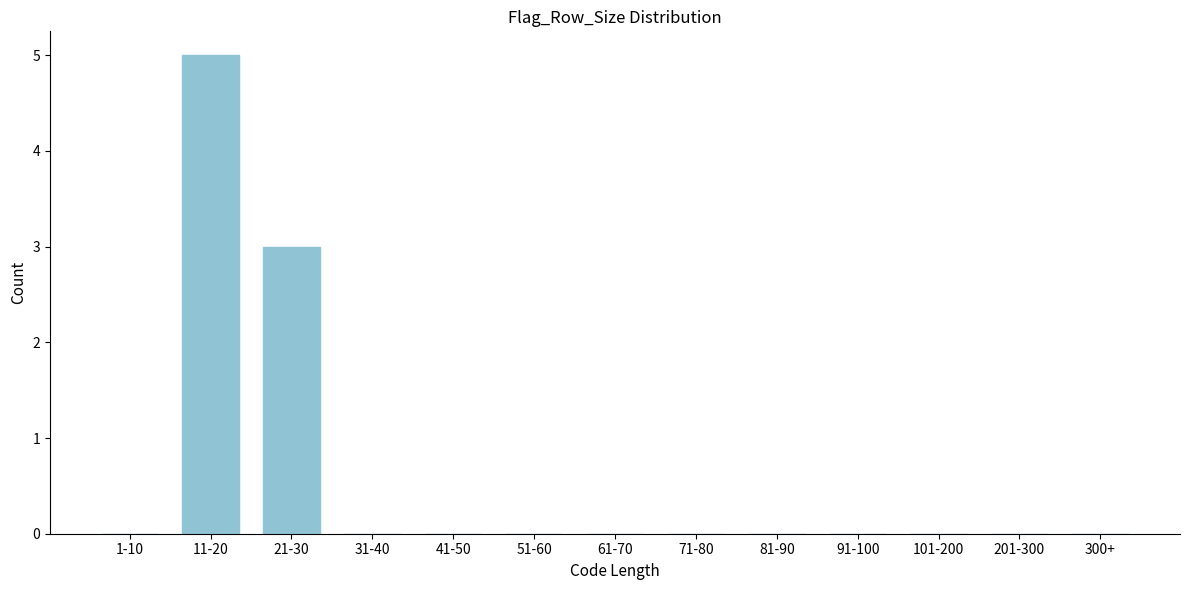

Reading left to right, list all the values displayed in this chart.

1-10=0	11-20=5	21-30=3	31-40=0	41-50=0	51-60=0	61-70=0	71-80=0	81-90=0	91-100=0	101-200=0	201-300=0	300+=0